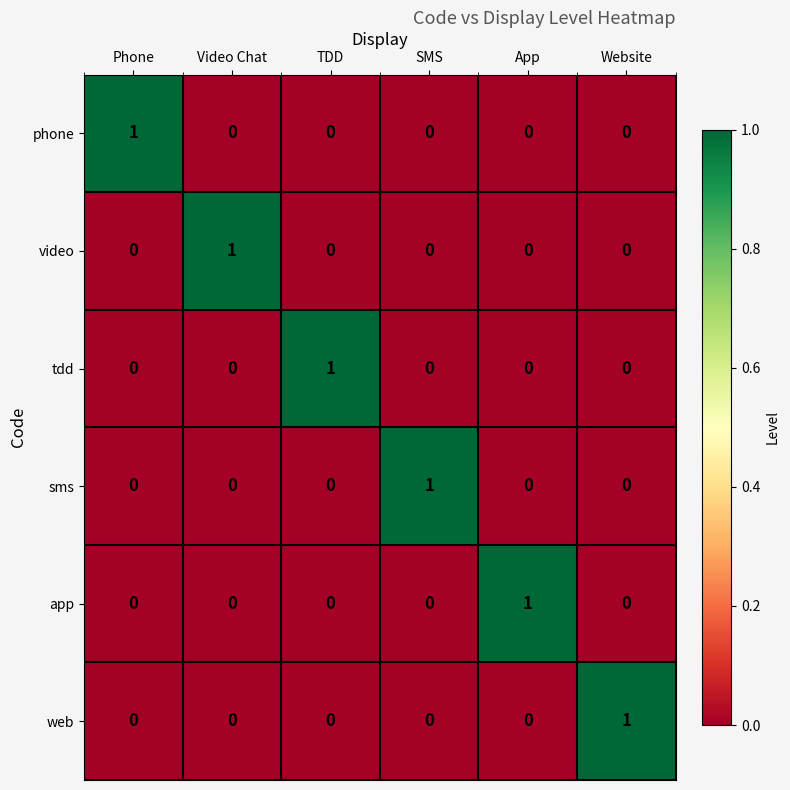

At which label does tdd reach its peak?

TDD